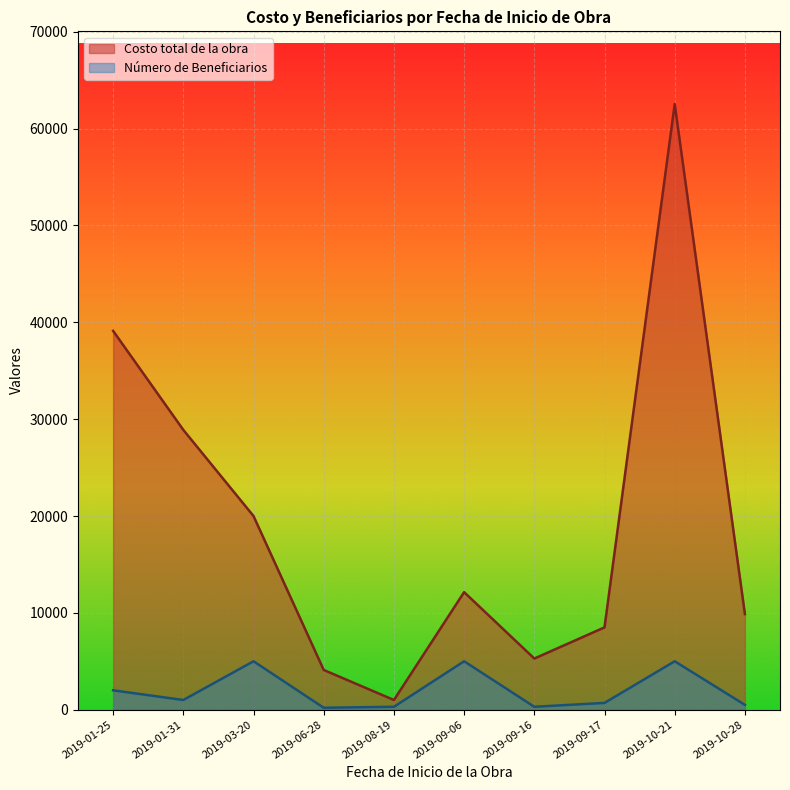

True or false: Número de Beneficiarios has more than 1 points higher than both neighbors.

True